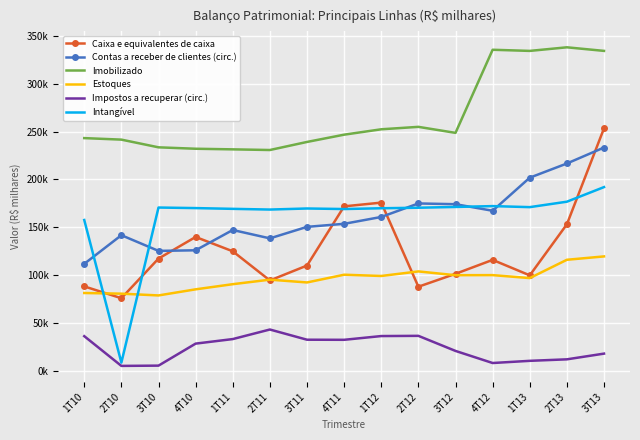

What are all the series names shown in the legend?

Caixa e equivalentes de caixa, Contas a receber de clientes (circ.), Imobilizado, Estoques, Impostos a recuperar (circ.), Intangível